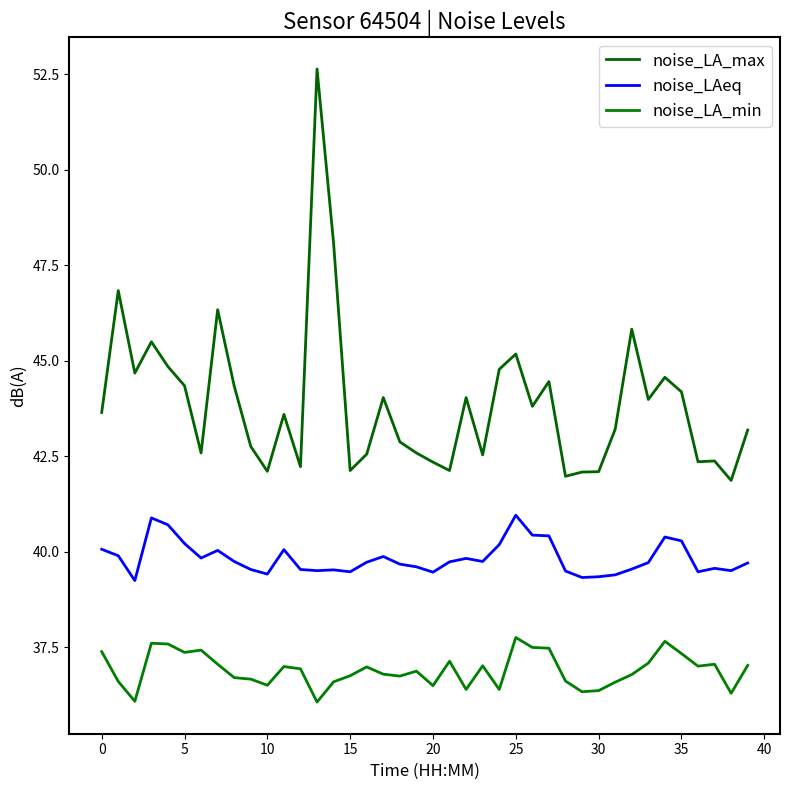

What are all the series names shown in the legend?

noise_LA_max, noise_LAeq, noise_LA_min